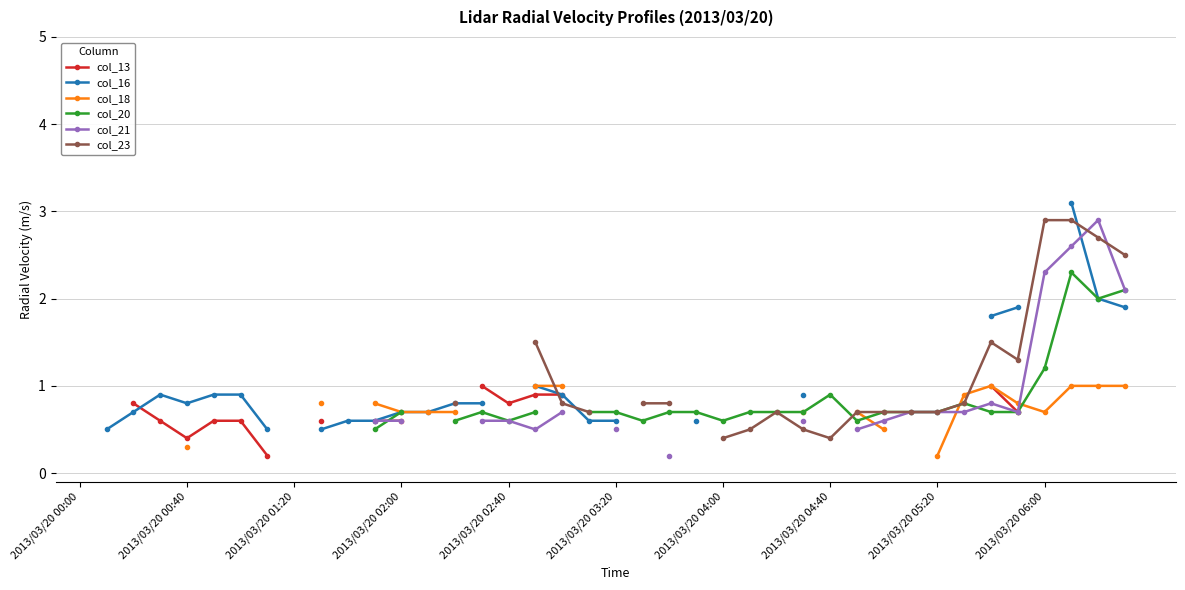

After their last crossing, which series has the higher values: col_21 or col_20?

col_21